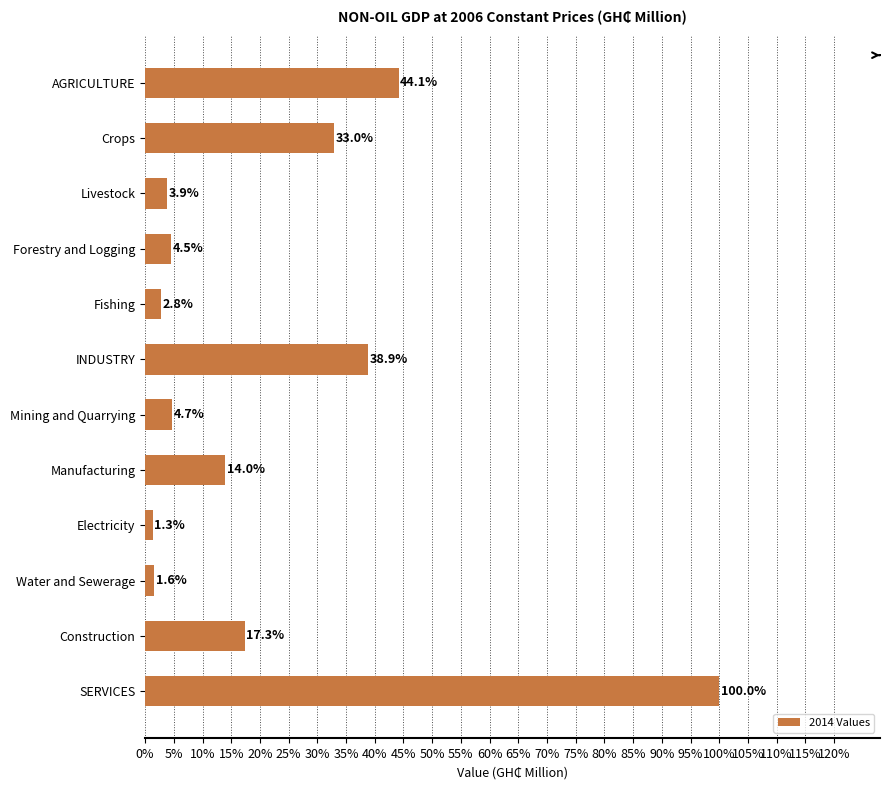

Count the number of values greater than 14.

6